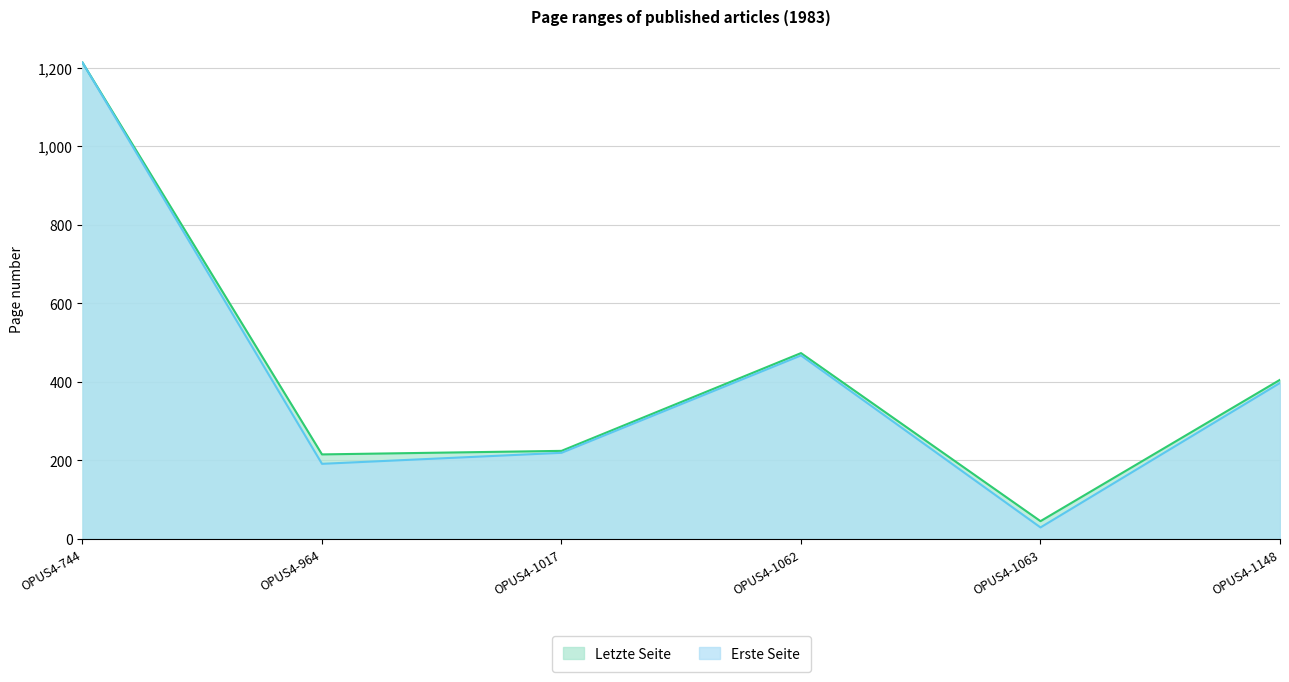

Reading left to right, list all the values displayed in this chart.

Erste Seite: OPUS4-744=1213	OPUS4-964=191	OPUS4-1017=219	OPUS4-1062=467	OPUS4-1063=29	OPUS4-1148=397
Letzte Seite: OPUS4-744=1213	OPUS4-964=215	OPUS4-1017=224	OPUS4-1062=473	OPUS4-1063=45	OPUS4-1148=405